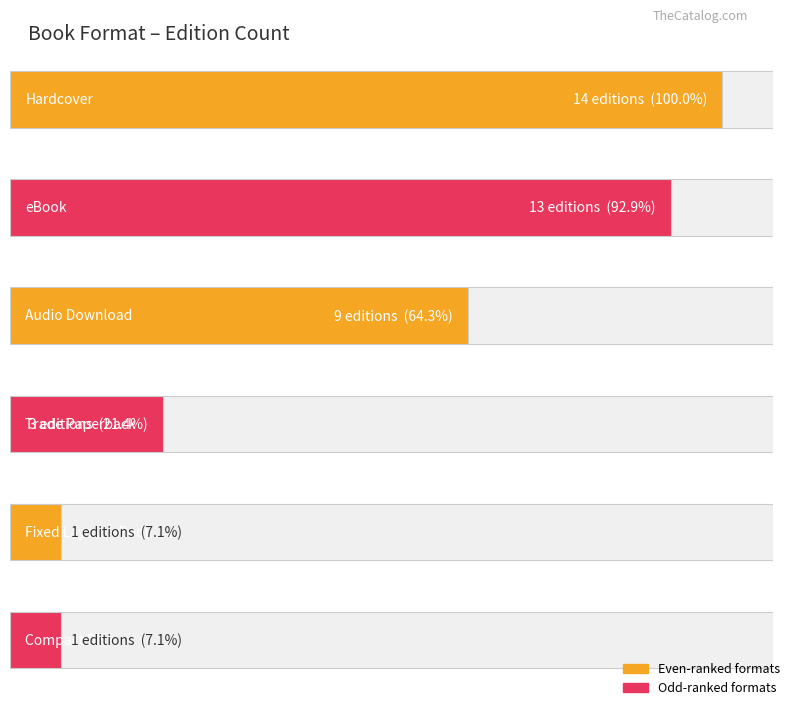

The Average utilization series shows 2 at Audio Download. True or false?

False